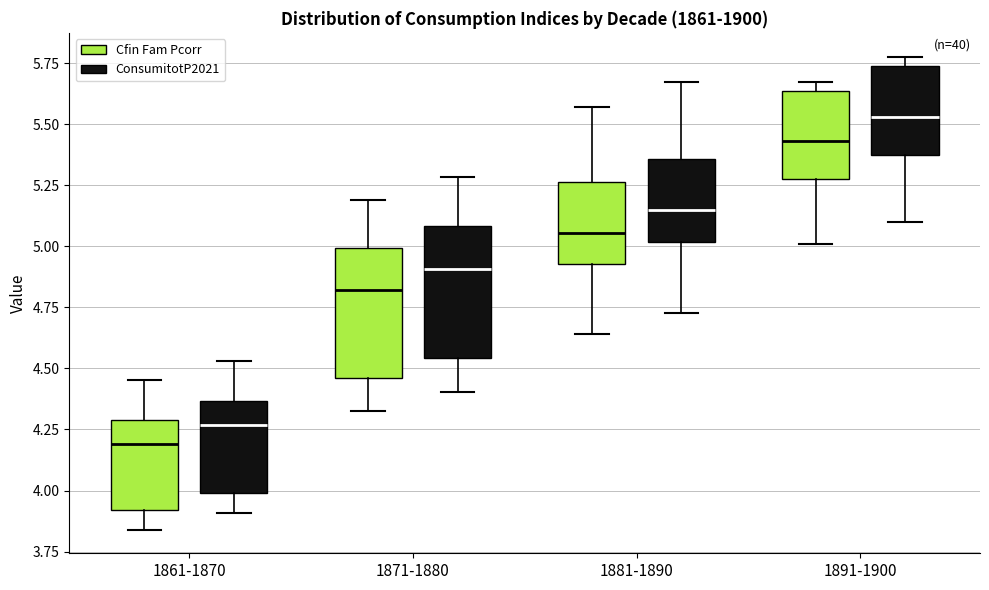

Which box has the highest median line?

1891-1900 (ConsumitotP2021)